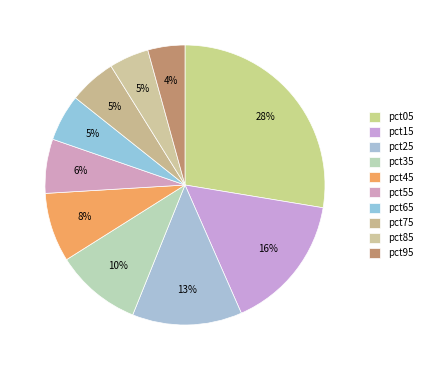

How many segments does this pie chart have?

10